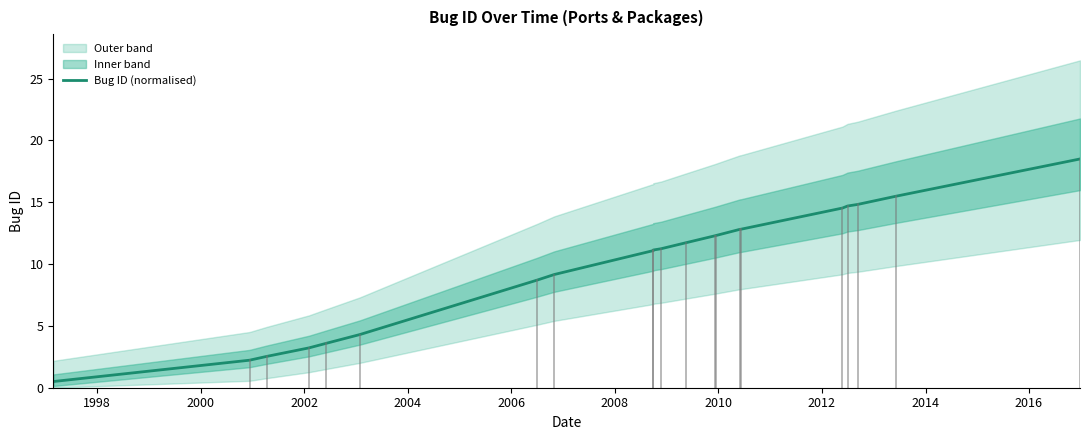

What is the difference between the maximum and minimum values?

18.0